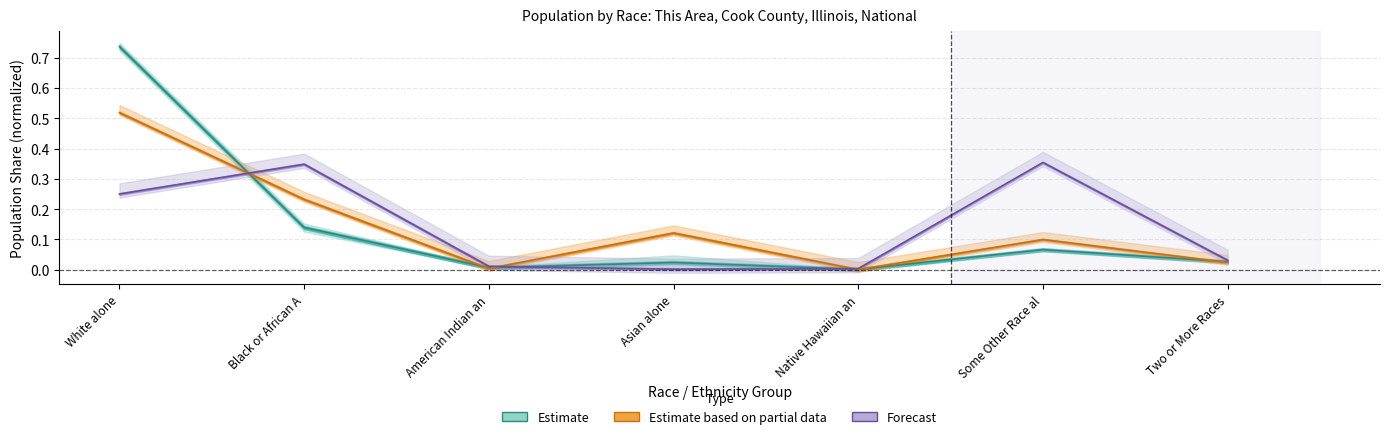

What is the maximum value for Estimate based on partial data?

0.5